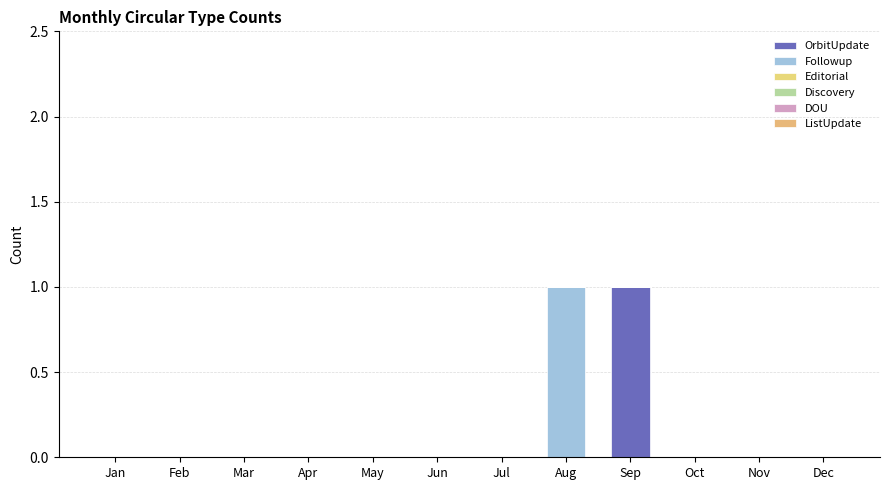

The value of Followup at May is 0. True or false?

True